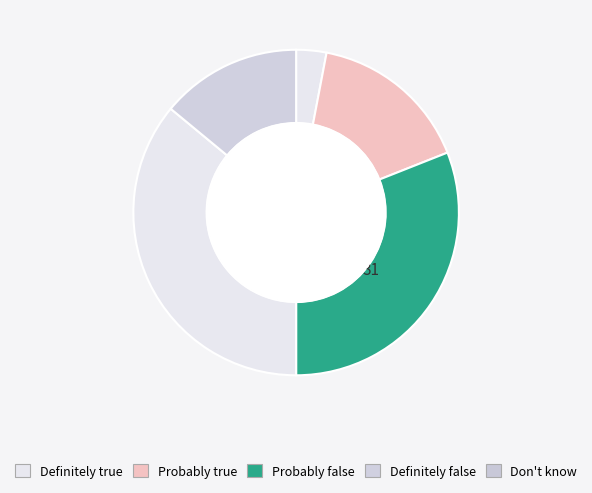

Which category has the biggest portion of the pie?

Definitely false